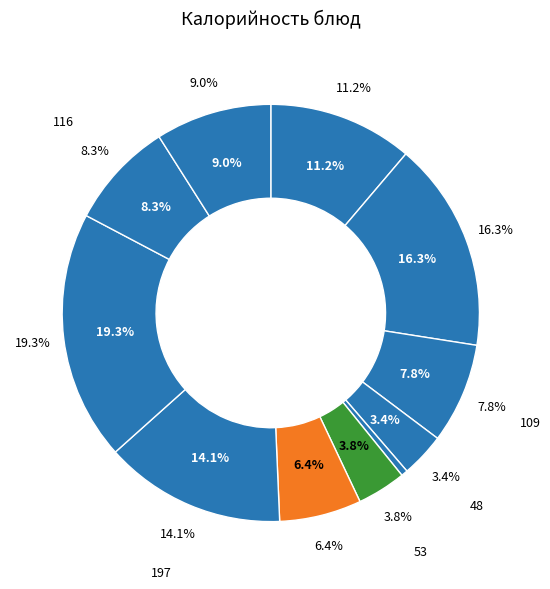

Rank the categories by value from lowest to highest.

Помидоры св., Хлеб пшеничный, Салат из капусты, Борщ со сметаной, Компот из яблок, Компот из сухофруктов, Хлеб ржаной, Котлета из птицы, Тефтели руб., Рис отварной, Каша гречневая